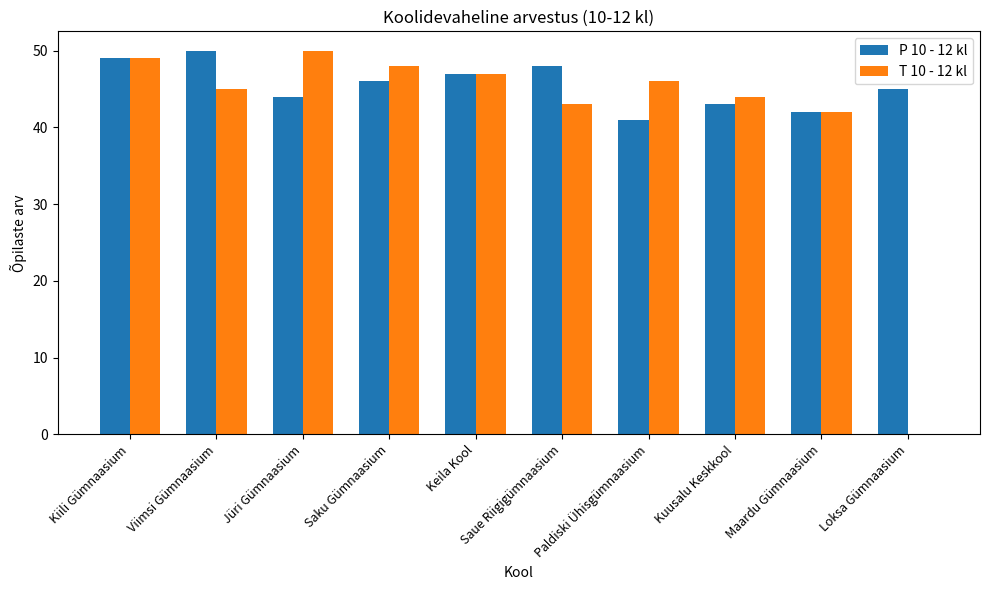

What is the maximum value shown in the chart?

50